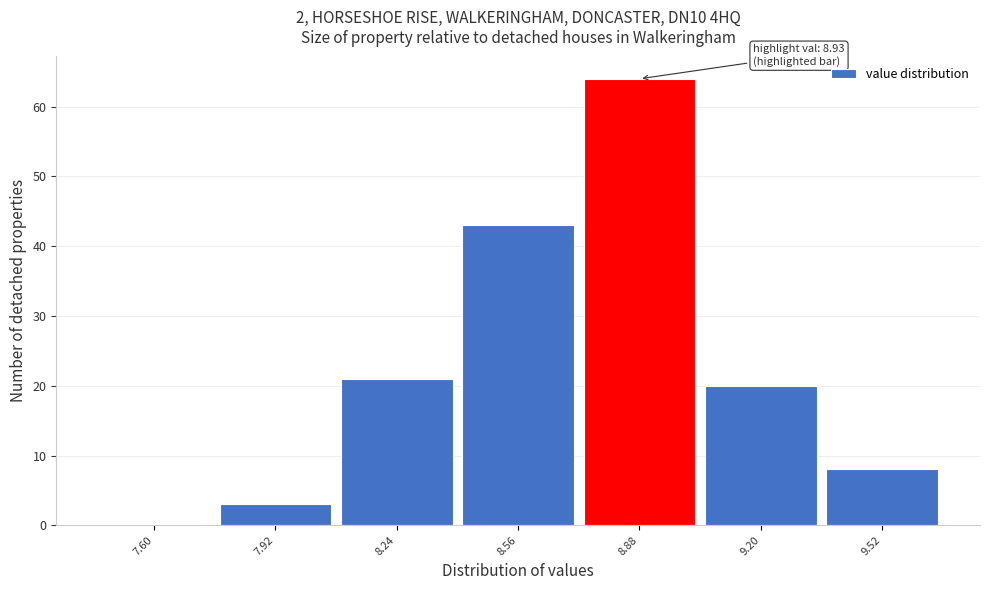

Reading right to left, list all the values displayed in this chart.

9.52=8	9.20=20	8.88=64	8.56=43	8.24=21	7.92=3	7.60=0